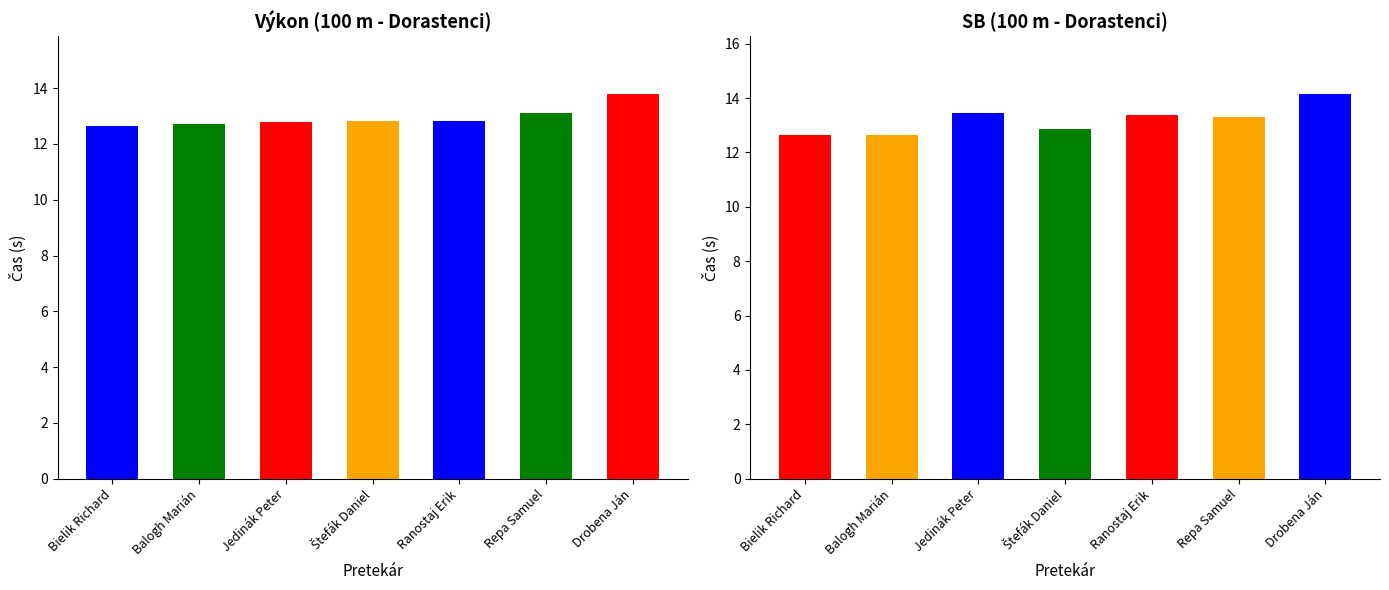

Read the SB value at Bielik Richard.

12.7